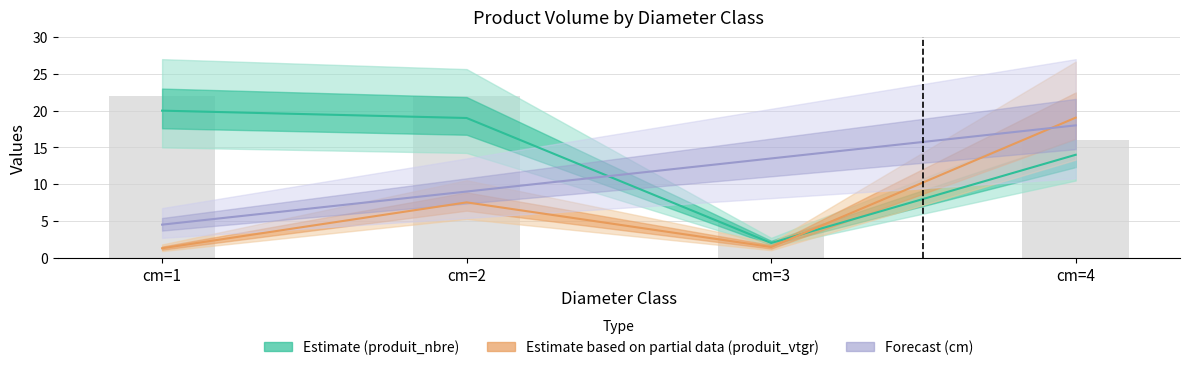

Rank the series by their average value, from lowest to highest.

Estimate based on partial data (produit_vtgr), Forecast (cm), Estimate (produit_nbre)